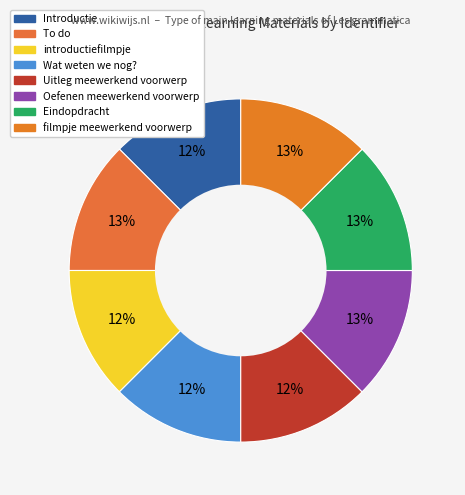

Rank the categories by value from highest to lowest.

To do, filmpje meewerkend voorwerp, Eindopdracht, Oefenen meewerkend voorwerp, Introductie, Uitleg meewerkend voorwerp, Wat weten we nog?, introductiefilmpje meewerkend voorwerp